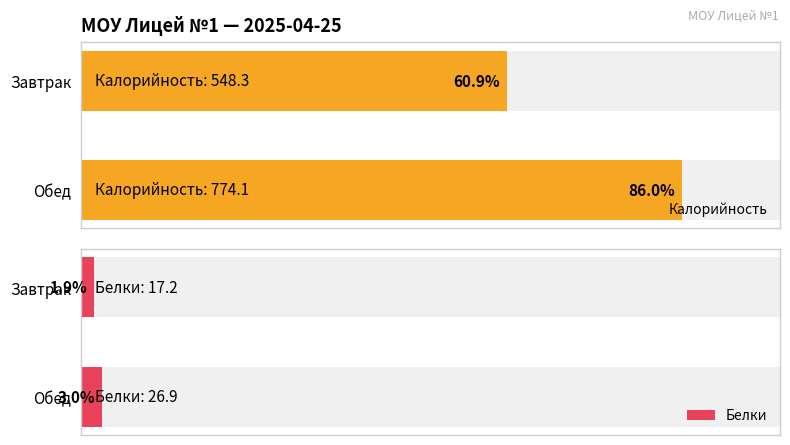

What is the label of the 1st bar from the right?

Обед